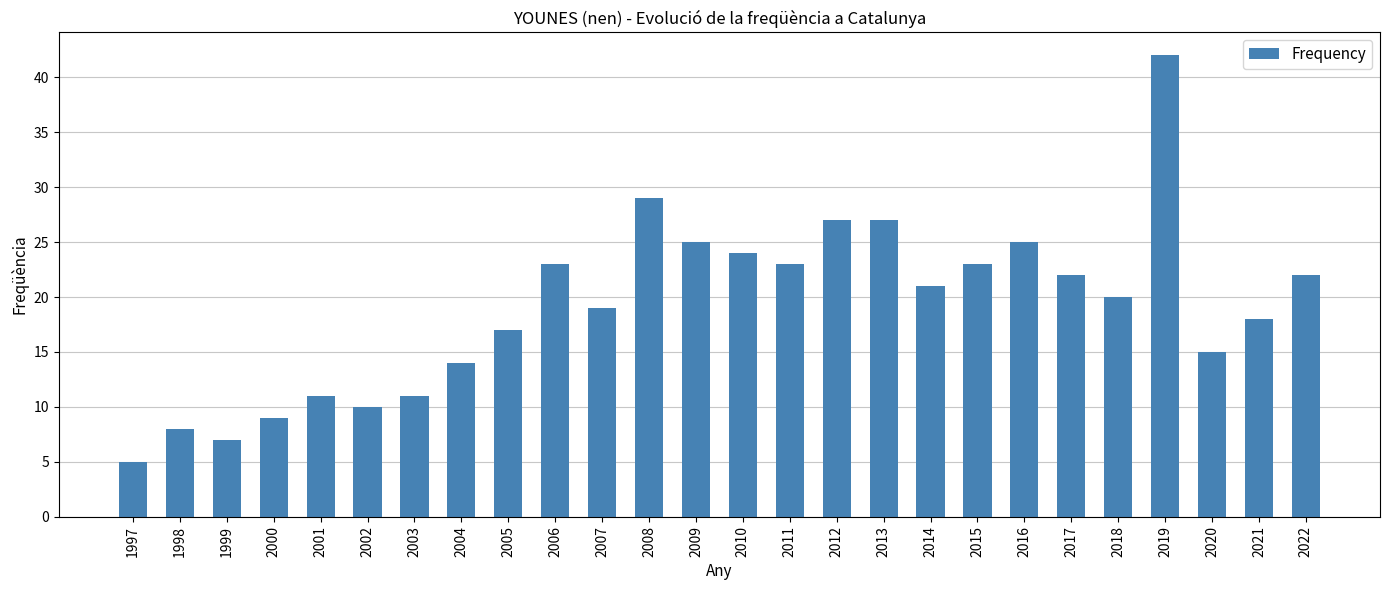

What is the greatest value displayed?

42